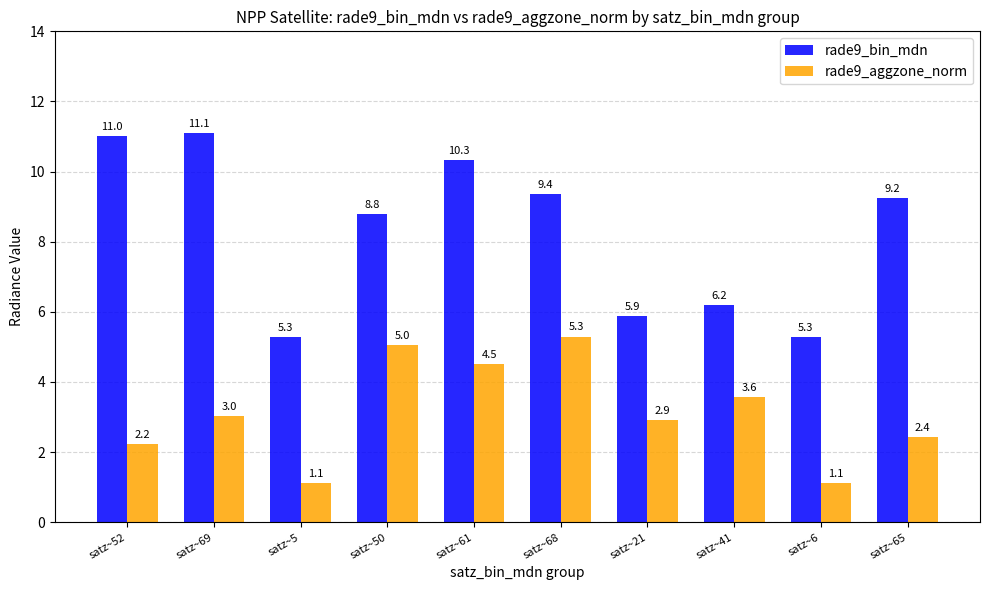

Between satz~52 and satz~5, which series saw the biggest shift?

rade9_bin_mdn